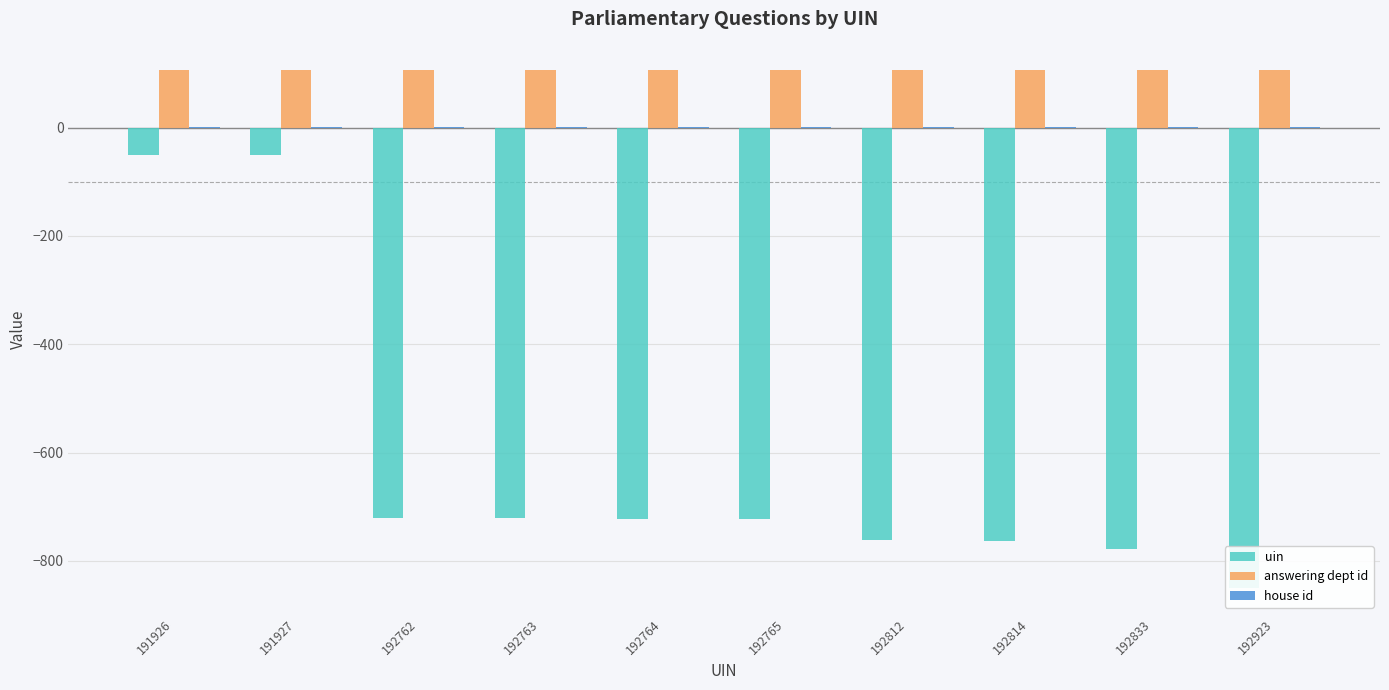

What is the sum of the house id values at 191927 and 192765?

3.0